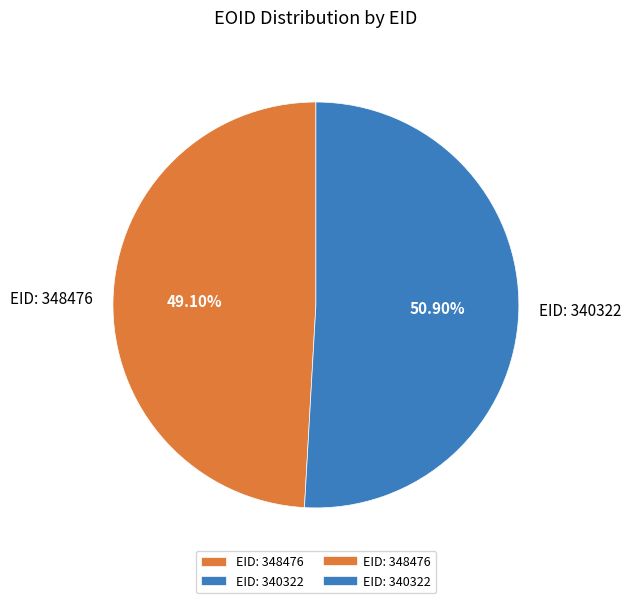

Which category has the biggest portion of the pie?

EID: 340322